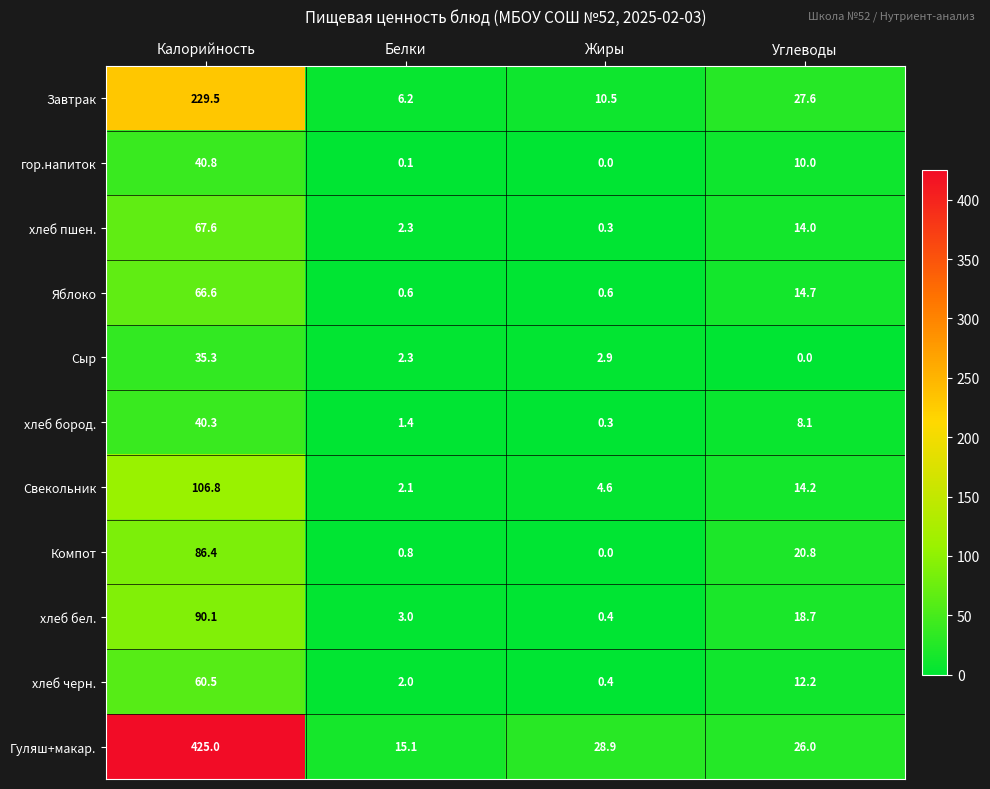

Between Калорийность and Жиры, which series saw the biggest shift?

Гуляш+макар.